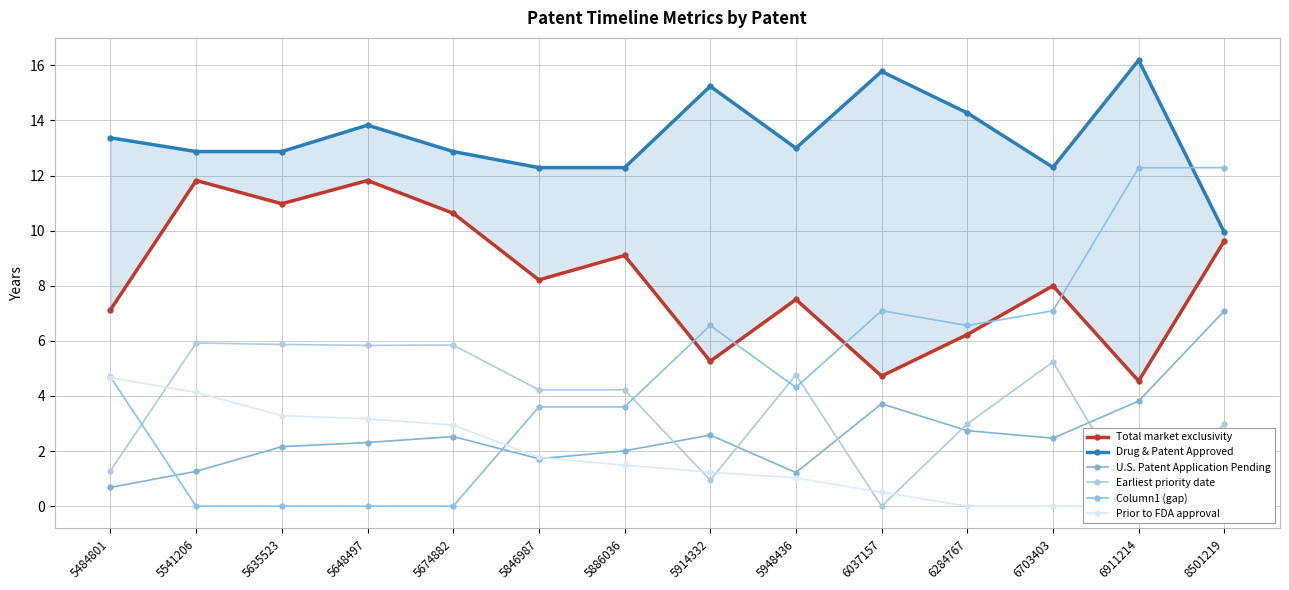

In Drug & Patent Approved, how many points are higher than both neighbors (excluding endpoints)?

4